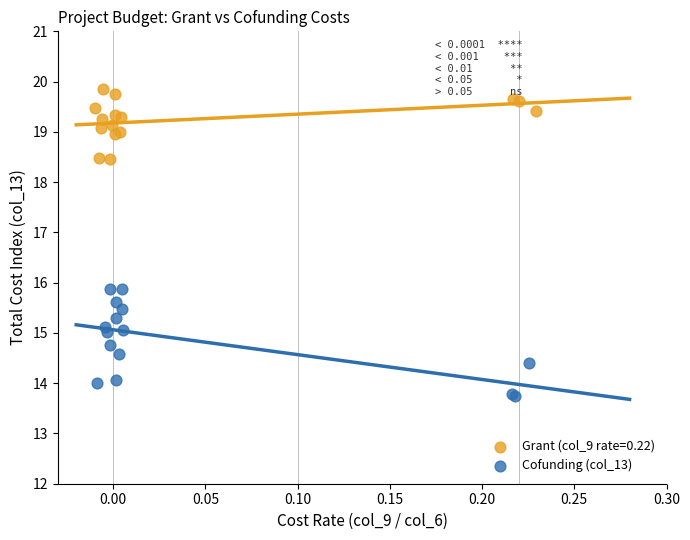

Which series reaches the maximum Y coordinate?

Grant (col_9 rate=0.22)